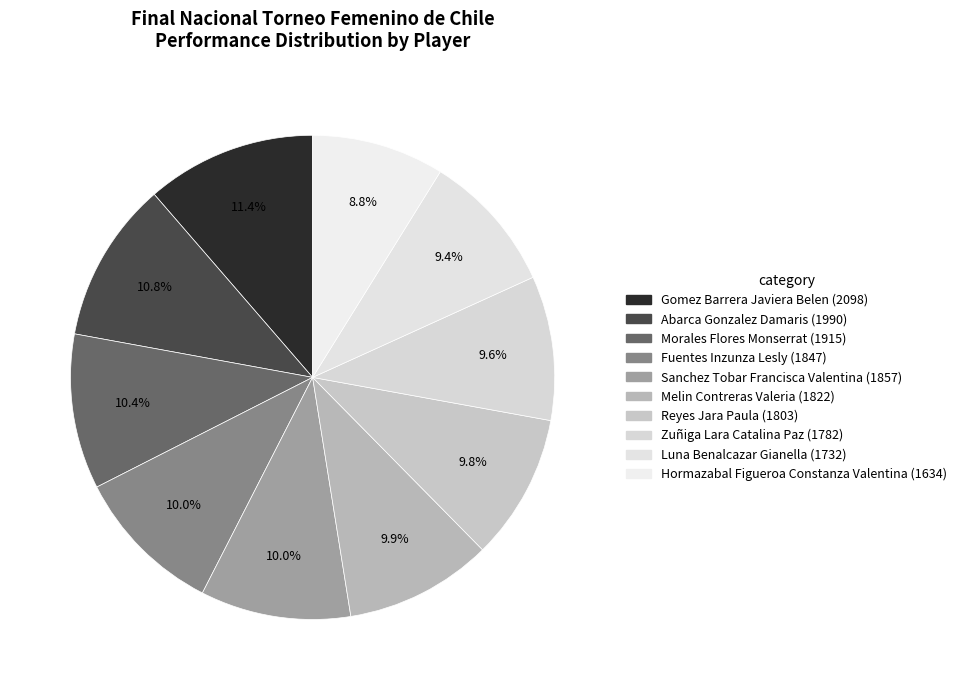

Which slice is the largest?

Gomez Barrera Javiera Belen